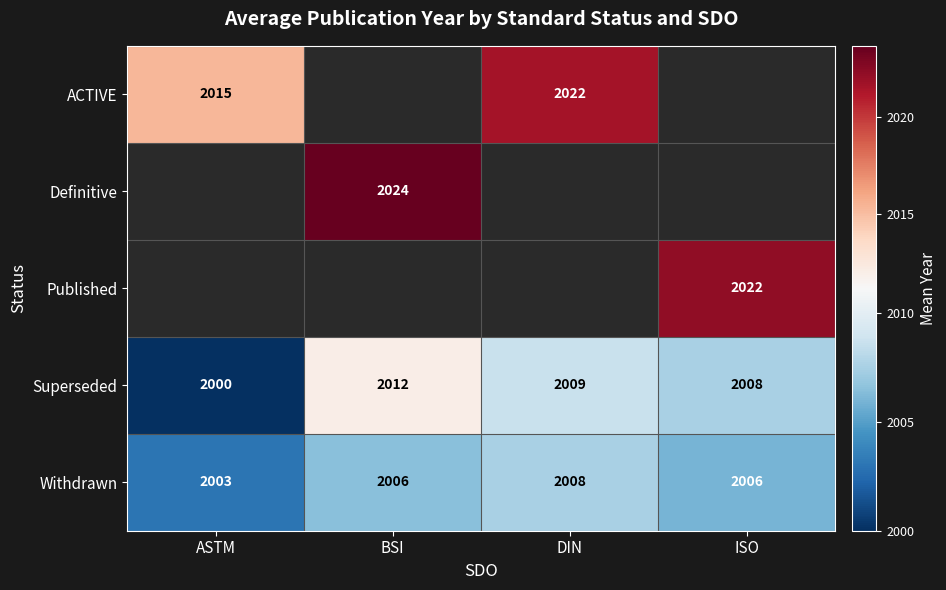

Is the value of Published at ISO greater than the value of Withdrawn at DIN?

Yes